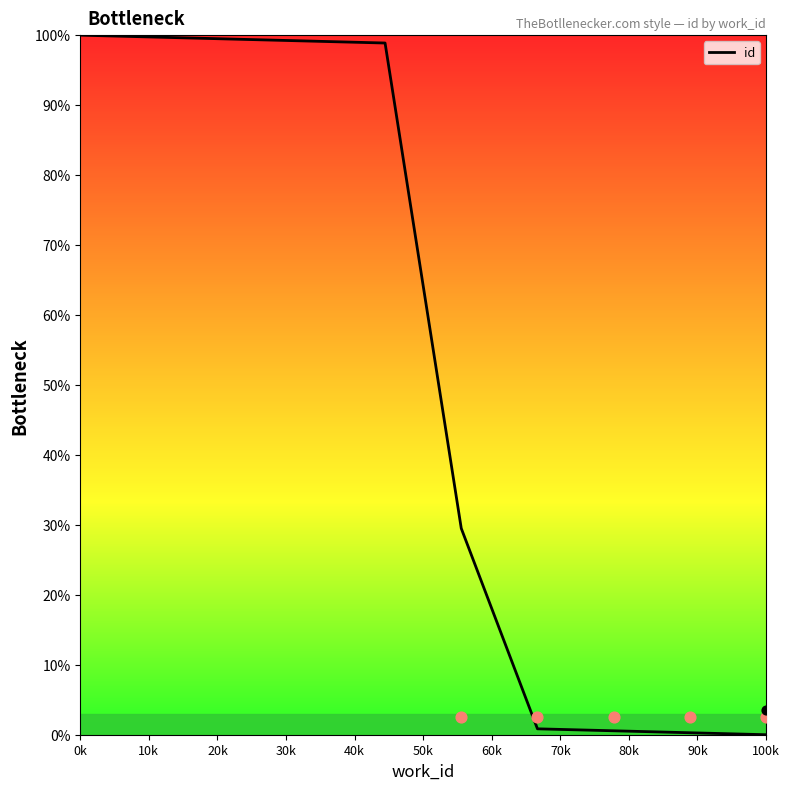

What is the highest value of the id series?

100.0